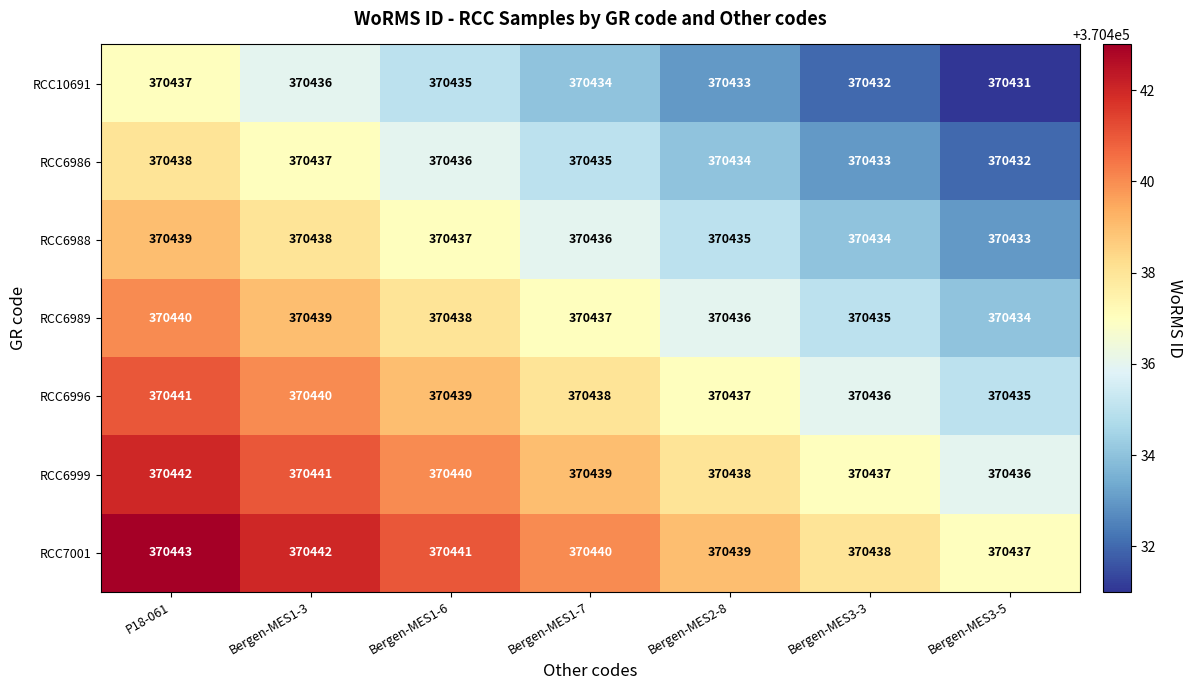

How many distinct data groups are displayed?

7